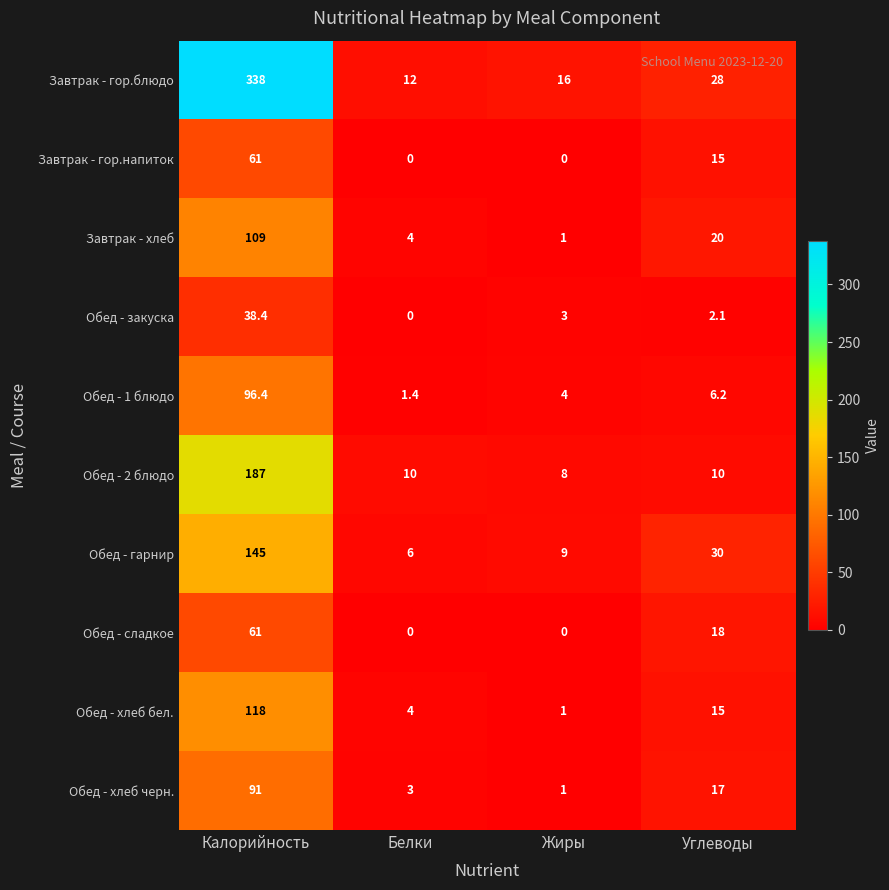

What is the total value across all series at Углеводы?

161.3